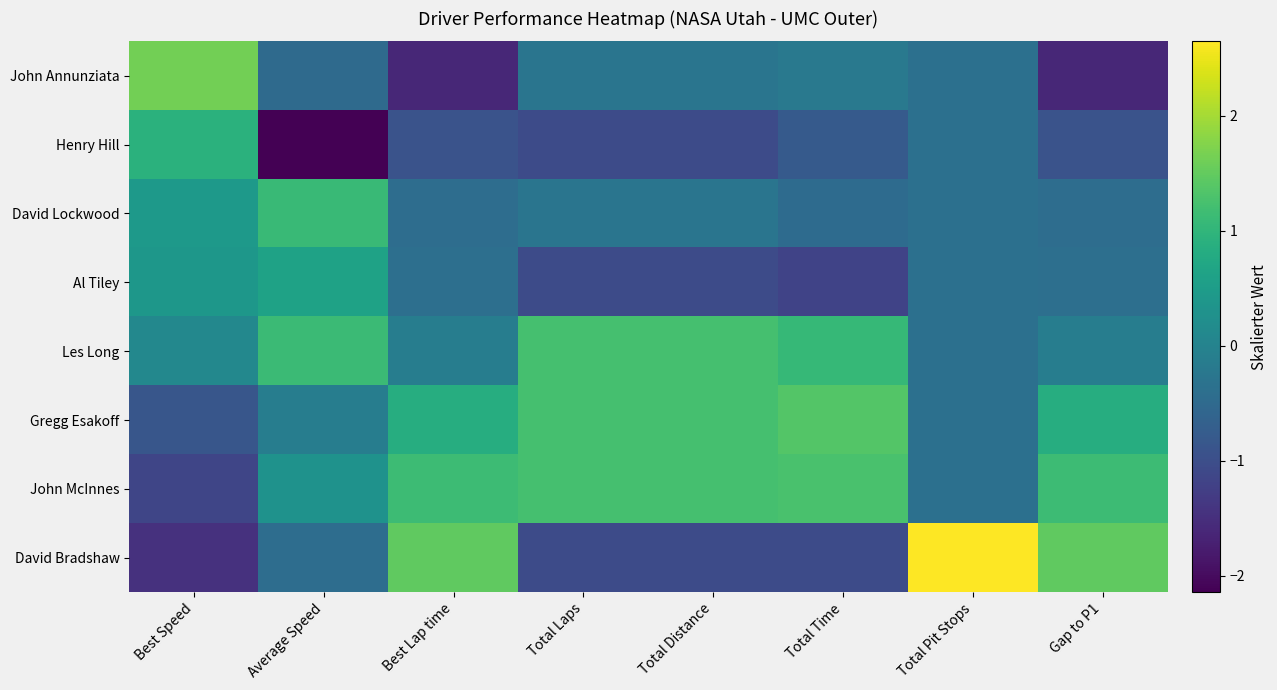

Which has a higher value, Average Speed or Total Time?

Total Time